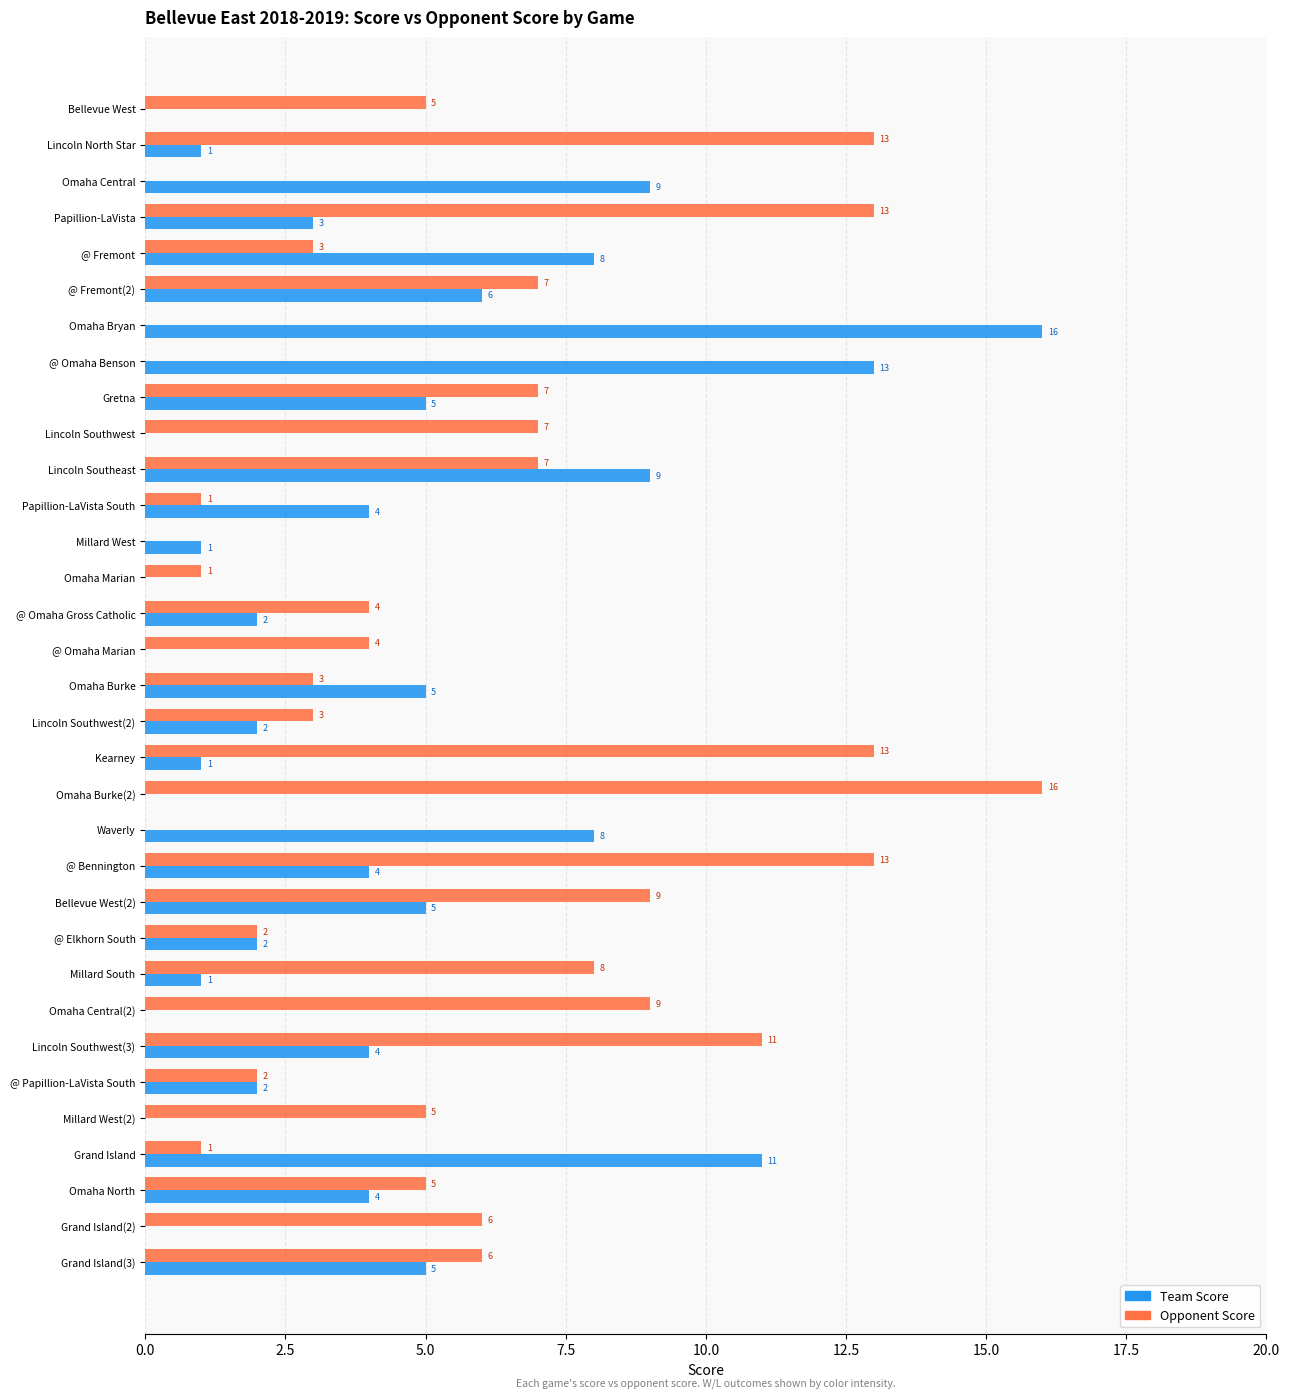

Is the value of Team Score at @ Fremont(2) greater than the value of Opponent Score at Grand Island?

Yes